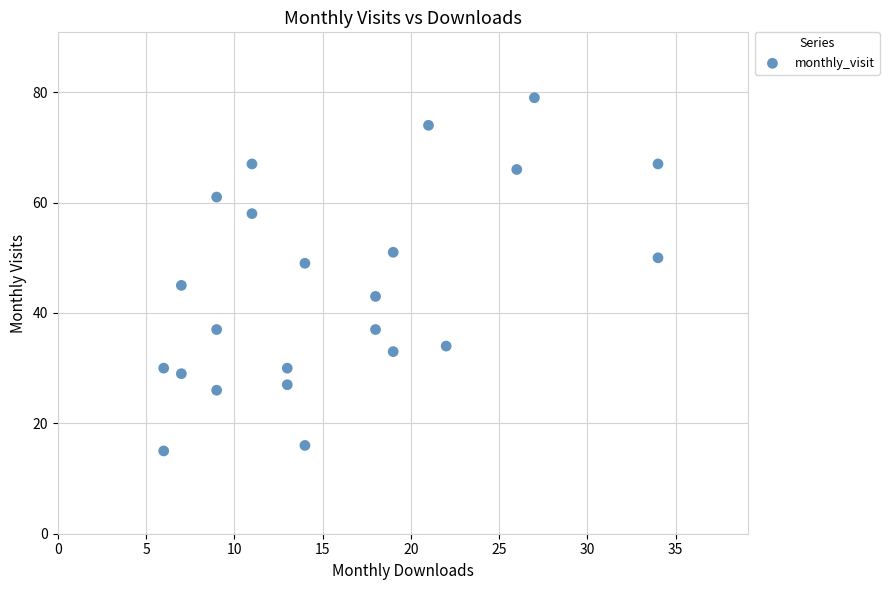

What is the range of Y values (max minus min)?

64